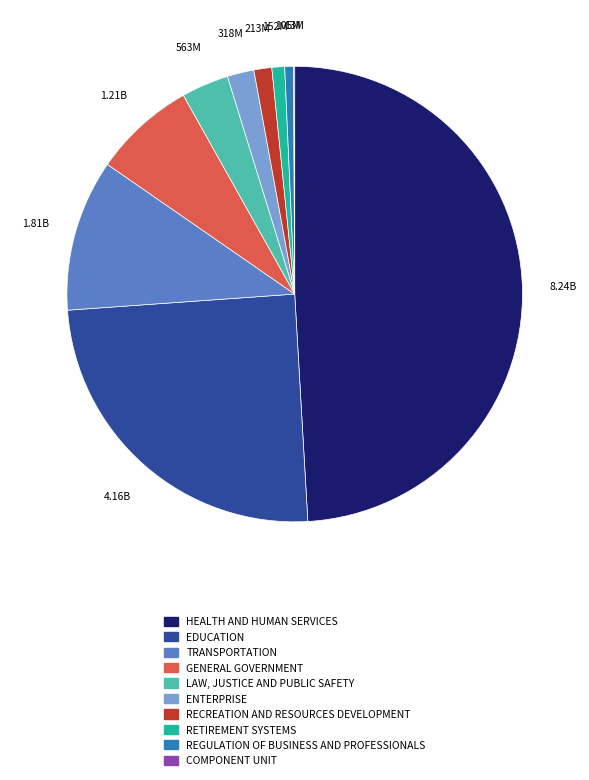

Does GENERAL GOVERNMENT represent more than half of the total?

No